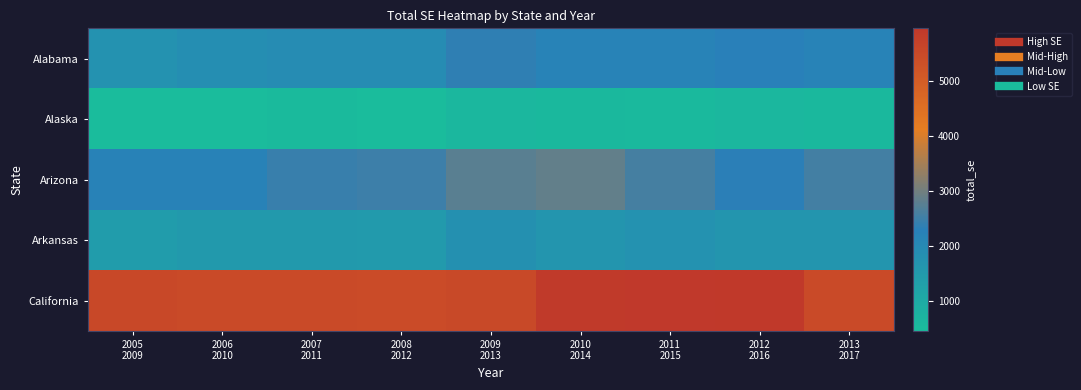

Which series has the largest total across all categories?

California